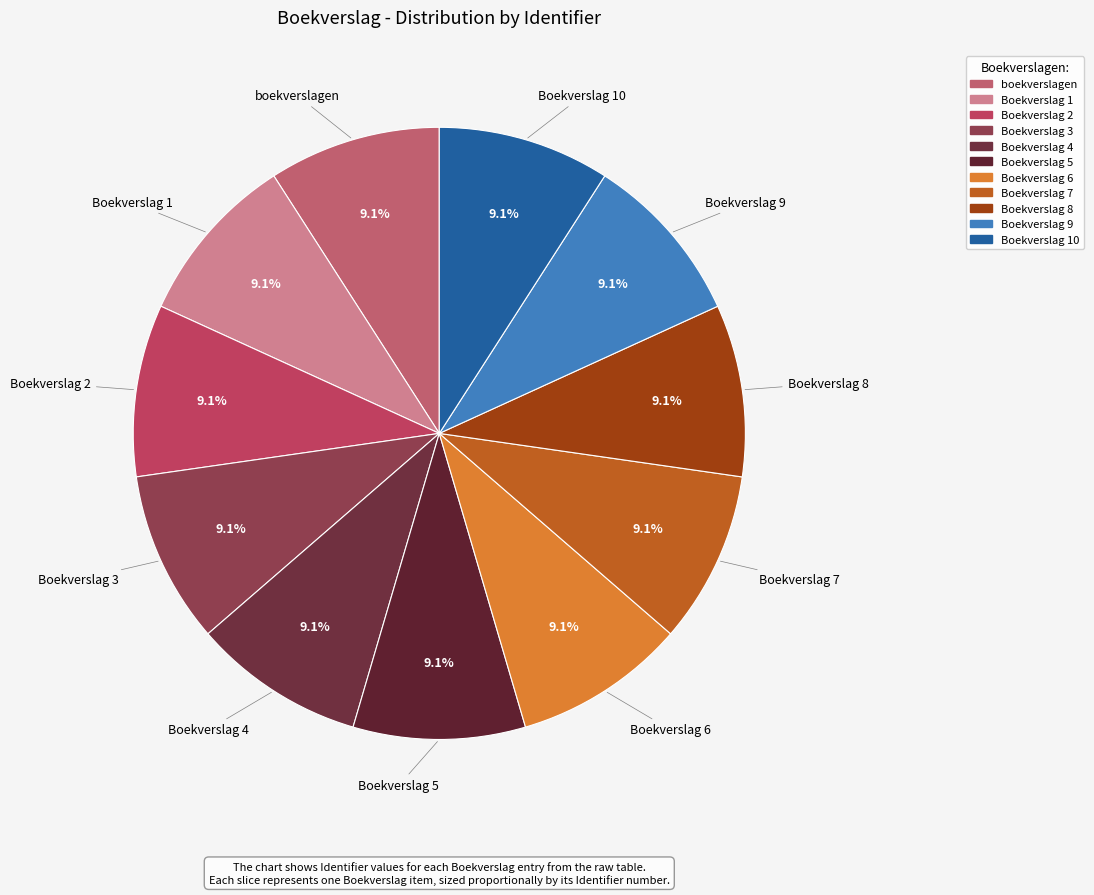

How many segments does this pie chart have?

11